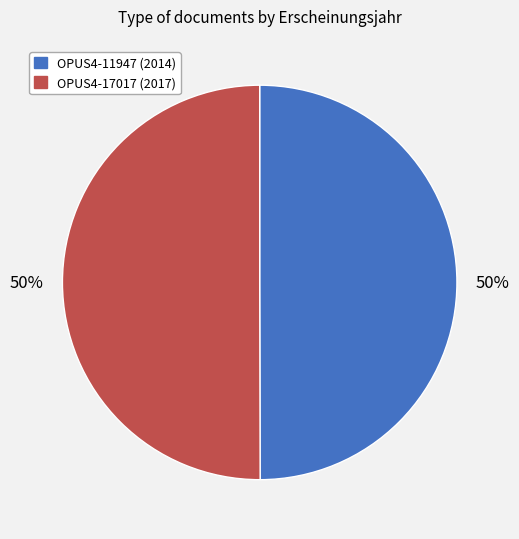

What is the ratio of the value at OPUS4-17017 (2017) to the value at OPUS4-11947 (2014)?

1.0